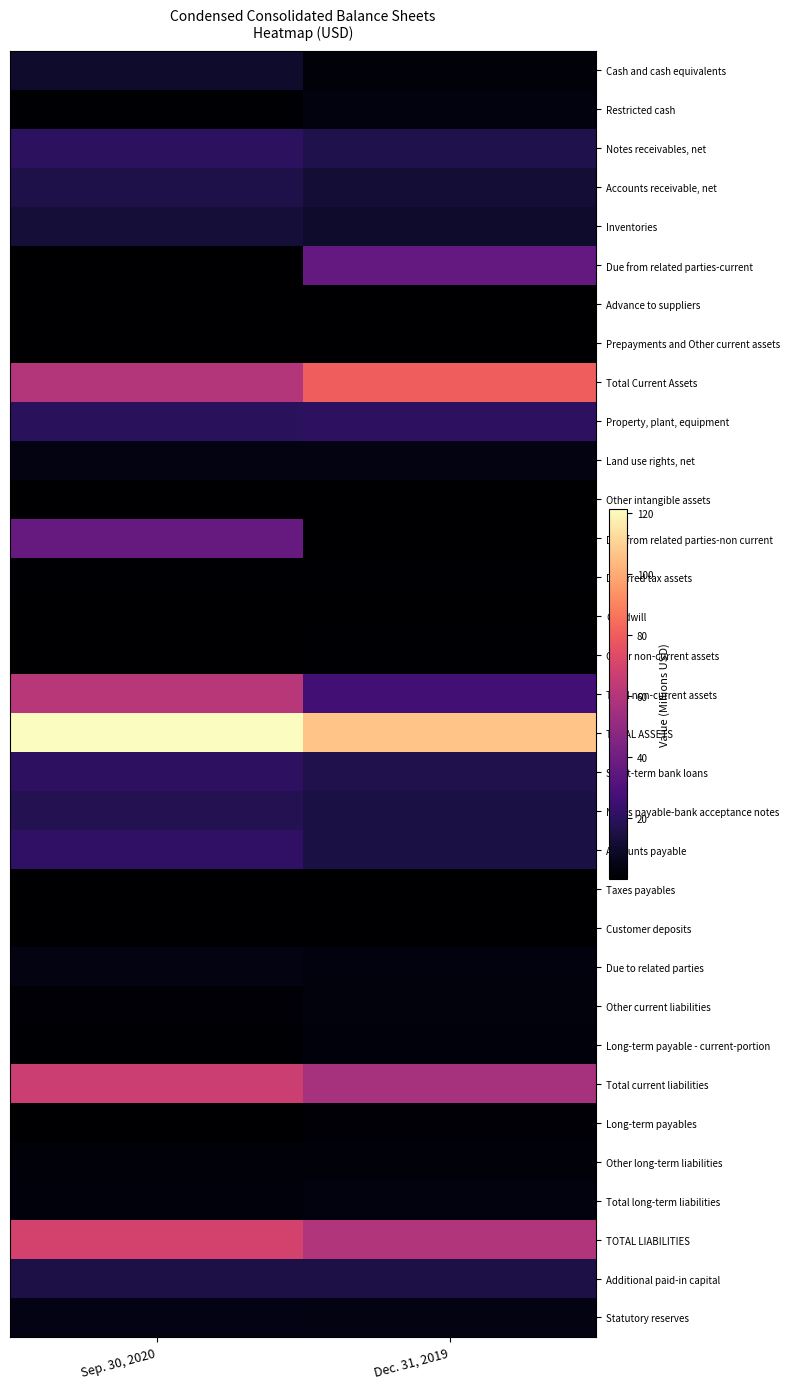

Reading left to right, what are all the values shown in this chart?

Cash and cash equivalents: Sep. 30, 2020=10.4	Dec. 31, 2019=2.1
Restricted cash: Sep. 30, 2020=0.8	Dec. 31, 2019=3.6
Notes receivables, net: Sep. 30, 2020=20.0	Dec. 31, 2019=16.2
Accounts receivable, net: Sep. 30, 2020=15.7	Dec. 31, 2019=12.0
Inventories: Sep. 30, 2020=12.6	Dec. 31, 2019=10.0
Due from related parties-current: Sep. 30, 2020=0.0	Dec. 31, 2019=36.0
Advance to suppliers: Sep. 30, 2020=0.1	Dec. 31, 2019=0.1
Prepayments and Other current assets: Sep. 30, 2020=0.1	Dec. 31, 2019=0.3
Total Current Assets: Sep. 30, 2020=59.7	Dec. 31, 2019=80.2
Property, plant, equipment: Sep. 30, 2020=19.9	Dec. 31, 2019=20.6
Land use rights, net: Sep. 30, 2020=3.9	Dec. 31, 2019=3.9
Other intangible assets: Sep. 30, 2020=0.0	Dec. 31, 2019=0.0
Due from related parties-non current: Sep. 30, 2020=37.2	Dec. 31, 2019=0.4
Deferred tax assets: Sep. 30, 2020=0.5	Dec. 31, 2019=0.5
Goodwill: Sep. 30, 2020=0.0	Dec. 31, 2019=0.0
Other non-current assets: Sep. 30, 2020=0.0	Dec. 31, 2019=0.8
Total non-current assets: Sep. 30, 2020=61.5	Dec. 31, 2019=26.2
TOTAL ASSETS: Sep. 30, 2020=121.2	Dec. 31, 2019=106.5
Short-term bank loans: Sep. 30, 2020=20.7	Dec. 31, 2019=16.9
Notes payable-bank acceptance notes: Sep. 30, 2020=17.7	Dec. 31, 2019=15.1
Accounts payable: Sep. 30, 2020=21.6	Dec. 31, 2019=14.7
Taxes payables: Sep. 30, 2020=0.3	Dec. 31, 2019=0.0
Customer deposits: Sep. 30, 2020=0.3	Dec. 31, 2019=0.1
Due to related parties: Sep. 30, 2020=4.1	Dec. 31, 2019=3.5
Other current liabilities: Sep. 30, 2020=1.5	Dec. 31, 2019=3.1
Long-term payable - current-portion: Sep. 30, 2020=0.7	Dec. 31, 2019=2.7
Total current liabilities: Sep. 30, 2020=66.9	Dec. 31, 2019=56.0
Long-term payables: Sep. 30, 2020=0.4	Dec. 31, 2019=1.3
Other long-term liabilities: Sep. 30, 2020=2.3	Dec. 31, 2019=2.2
Total long-term liabilities: Sep. 30, 2020=2.7	Dec. 31, 2019=3.5
TOTAL LIABILITIES: Sep. 30, 2020=69.6	Dec. 31, 2019=59.5
Additional paid-in capital: Sep. 30, 2020=15.3	Dec. 31, 2019=15.2
Statutory reserves: Sep. 30, 2020=4.3	Dec. 31, 2019=3.9